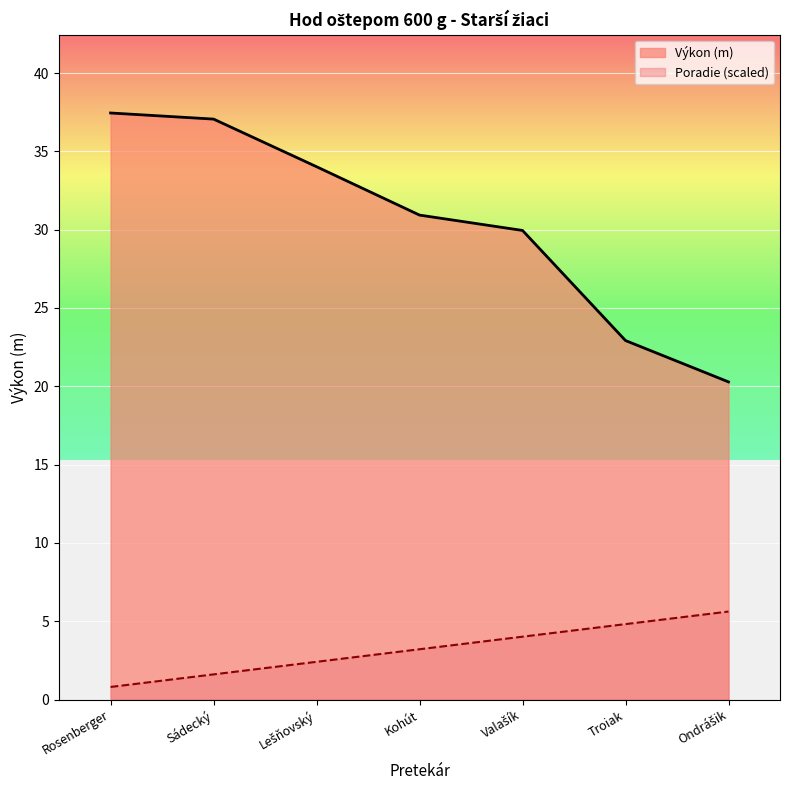

List the series in order of their peak value, lowest first.

Poradie, Výkon